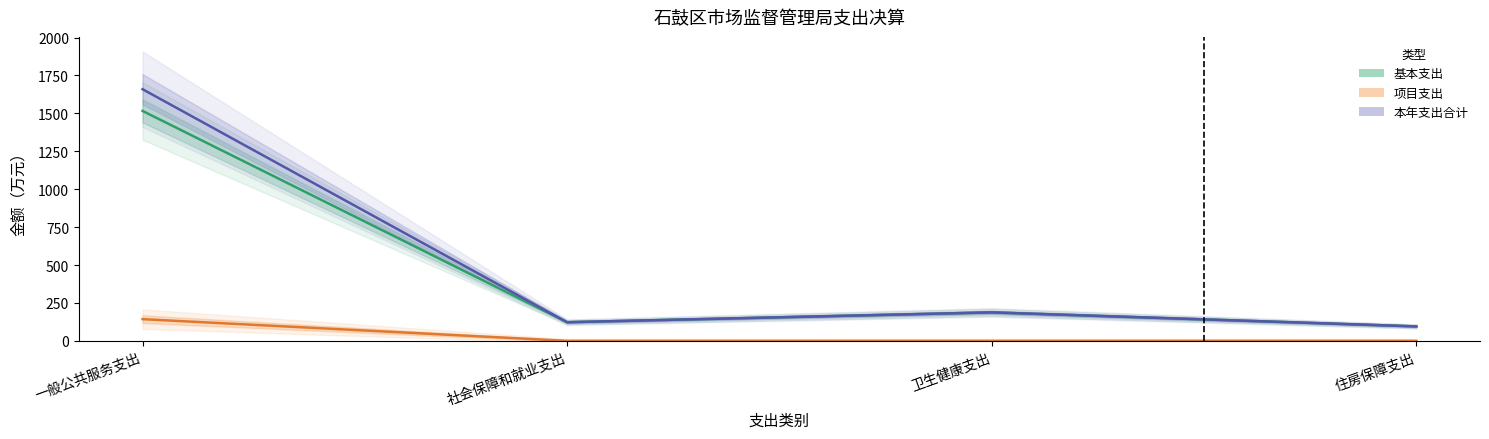

How many distinct data groups are displayed?

3